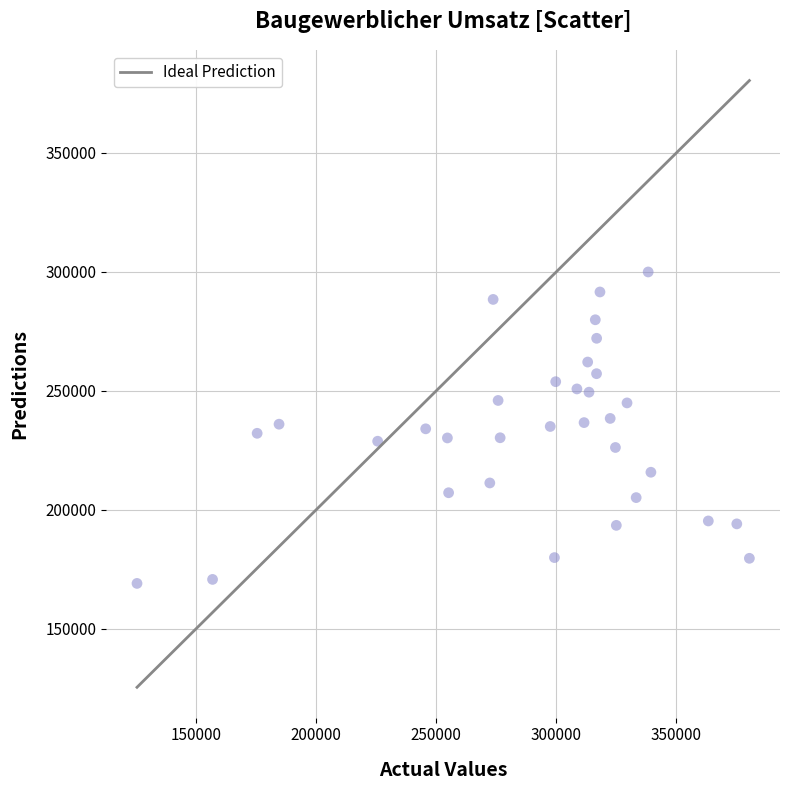

What is the range of Y values (max minus min)?

130909.6